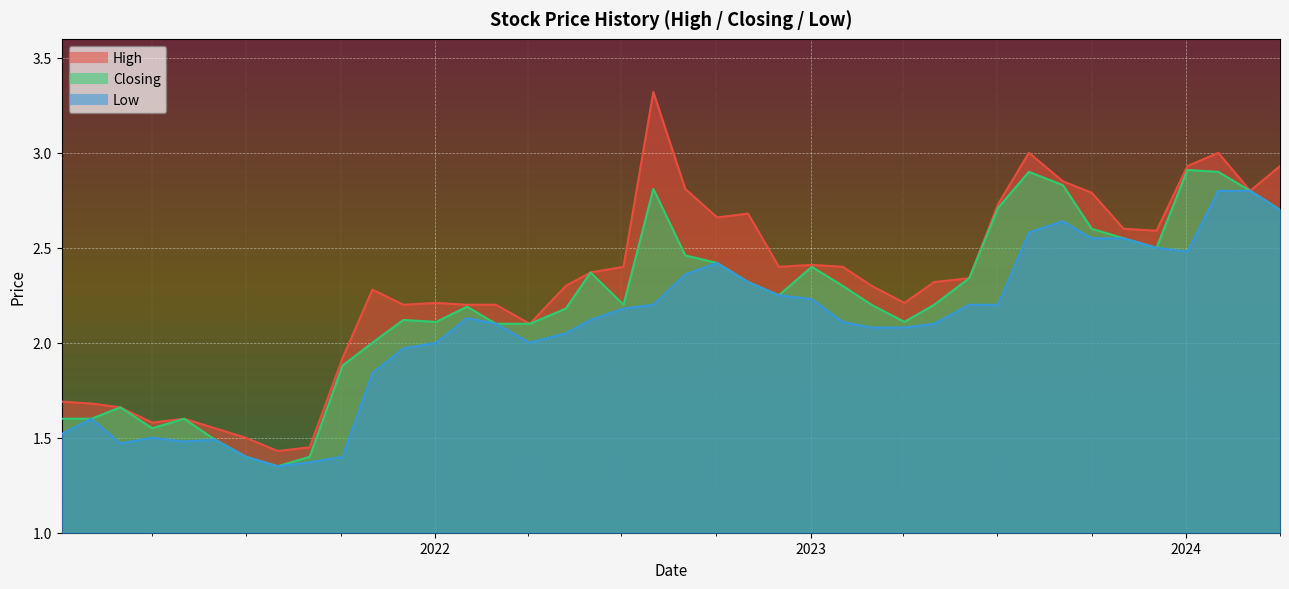

What is the value of the High point at the 23rd from the left?

2.4